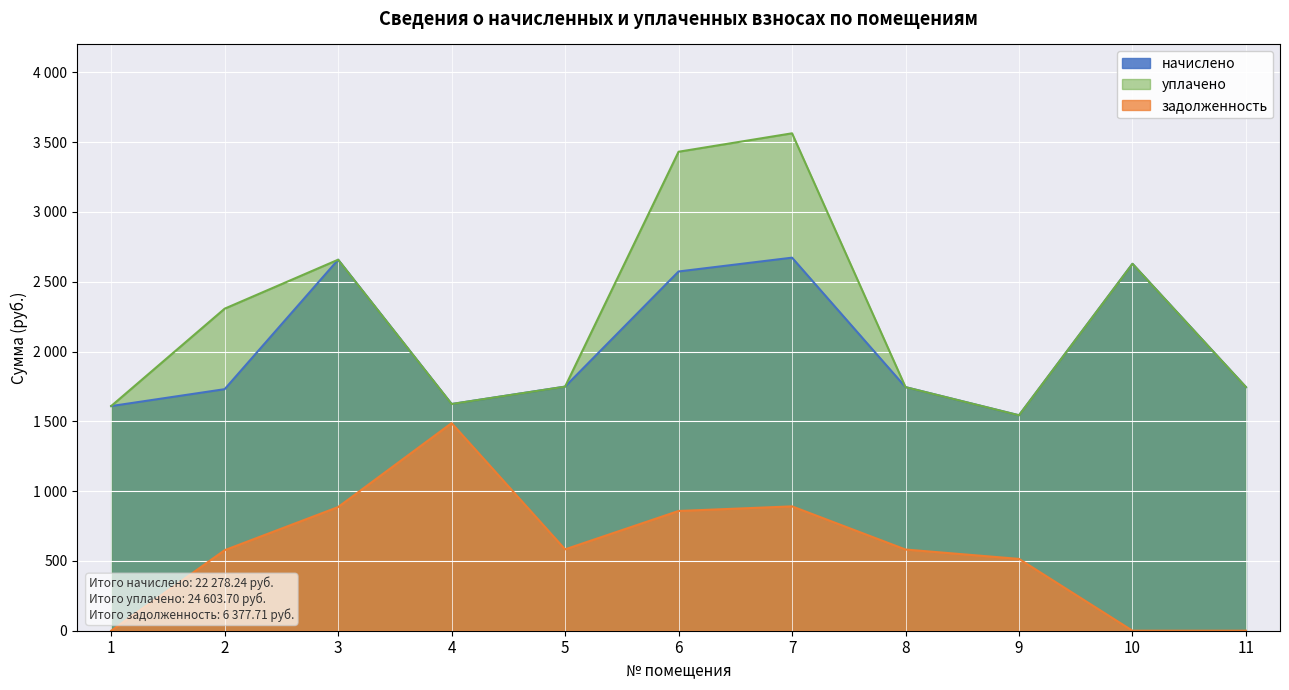

What is the difference between the highest and lowest values at 4?

136.8